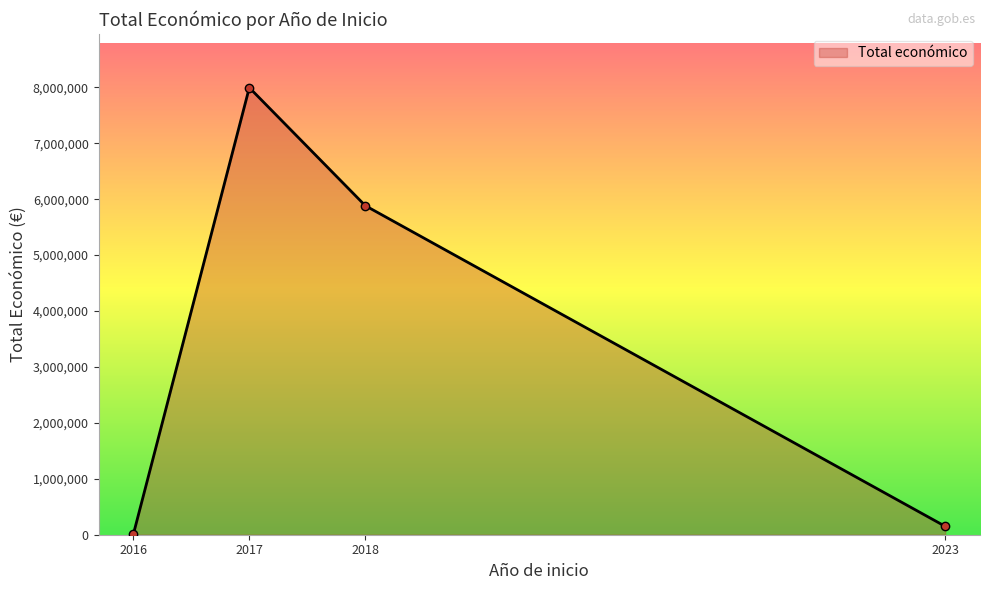

How many lines are shown in the chart?

1